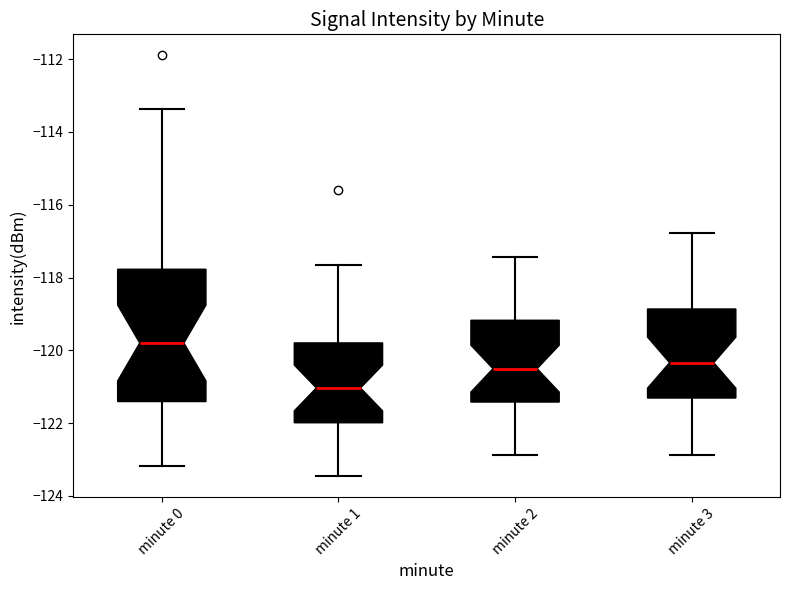

Where is the lower edge of the box for minute 0 on the y-axis? The values are not printed on the chart, so give them approximately, as read against the axis.

-121.4